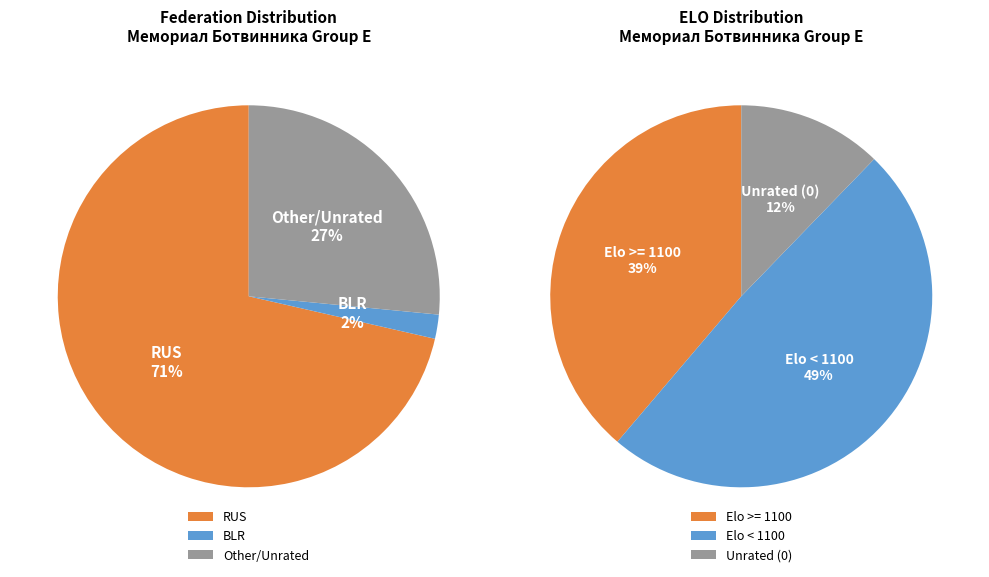

Rank the categories by value from highest to lowest.

RUS, Other, BLR